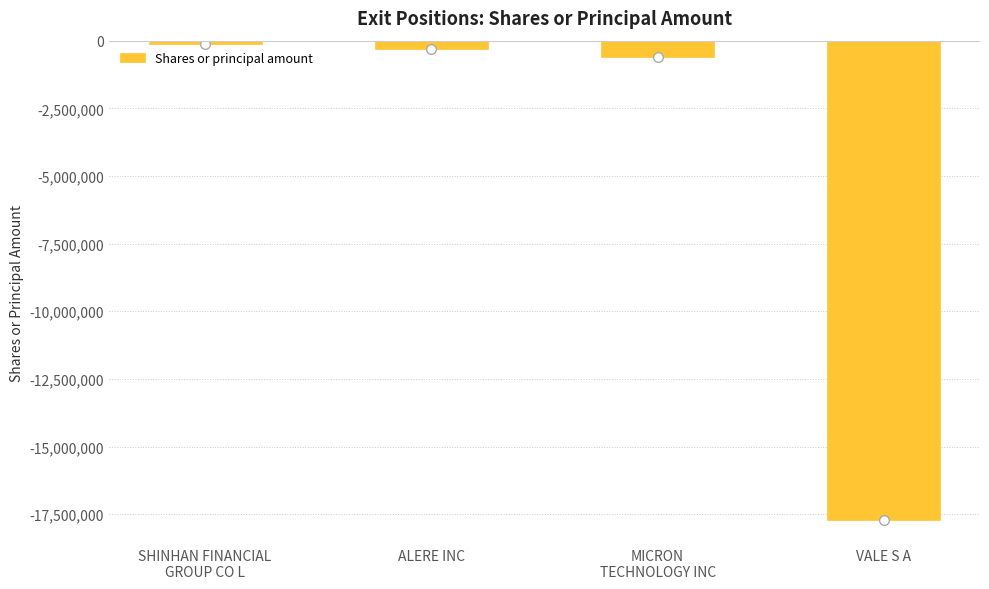

What position from the left is MICRON
TECHNOLOGY INC?

3